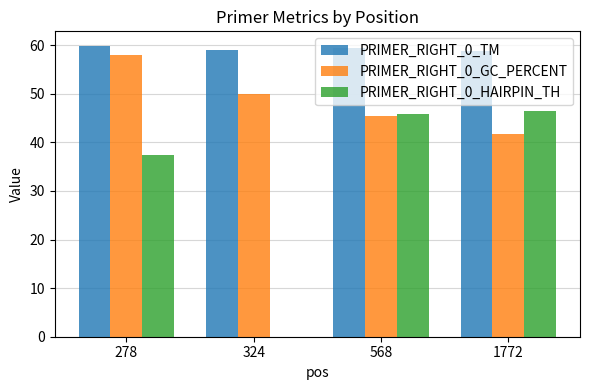

At which category is the sum across all series the highest?

278